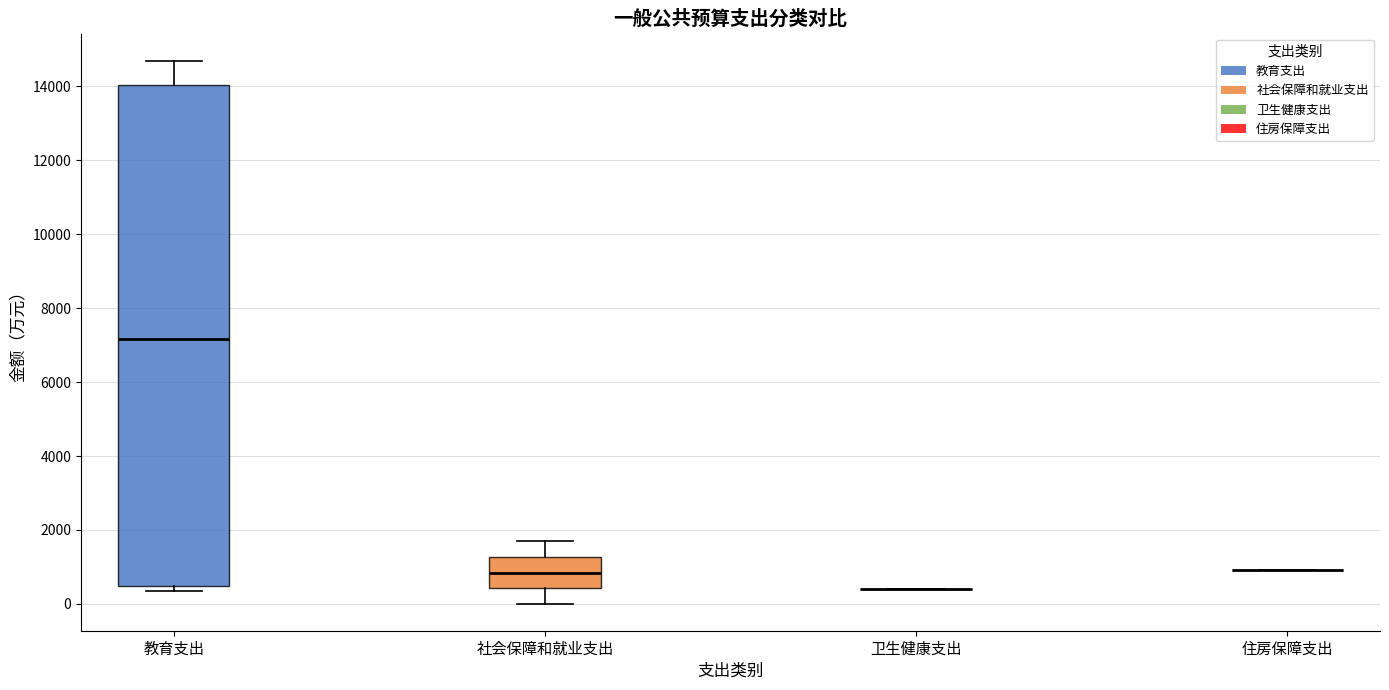

Comparing the boxes themselves (not the whiskers), which one is the tallest?

教育支出